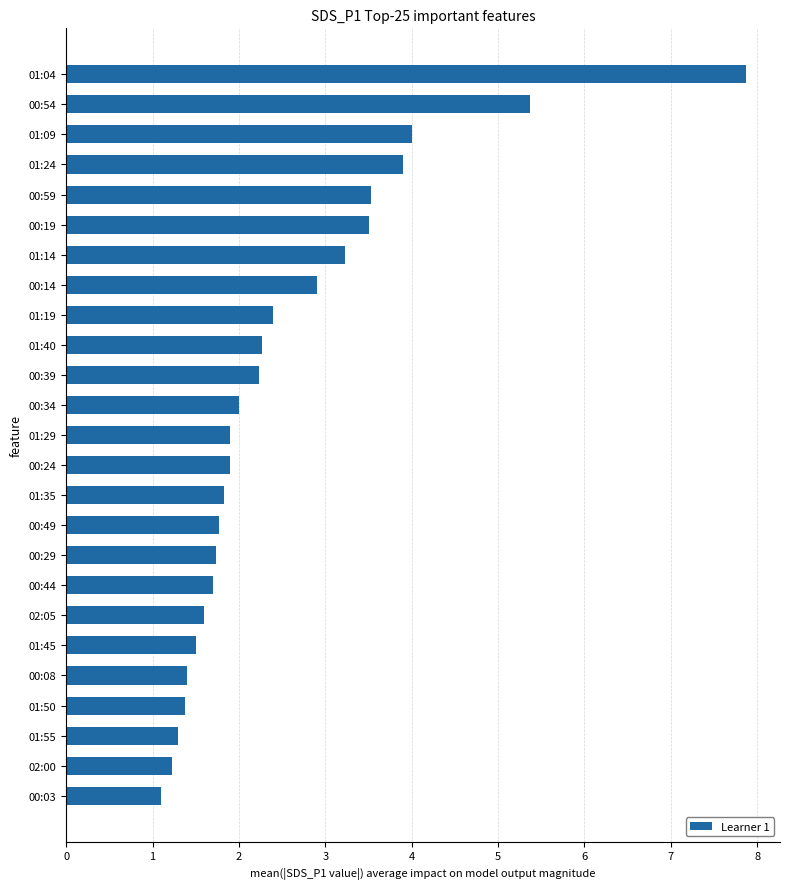

Is it true that the value at 01:09 is 4.0?

True